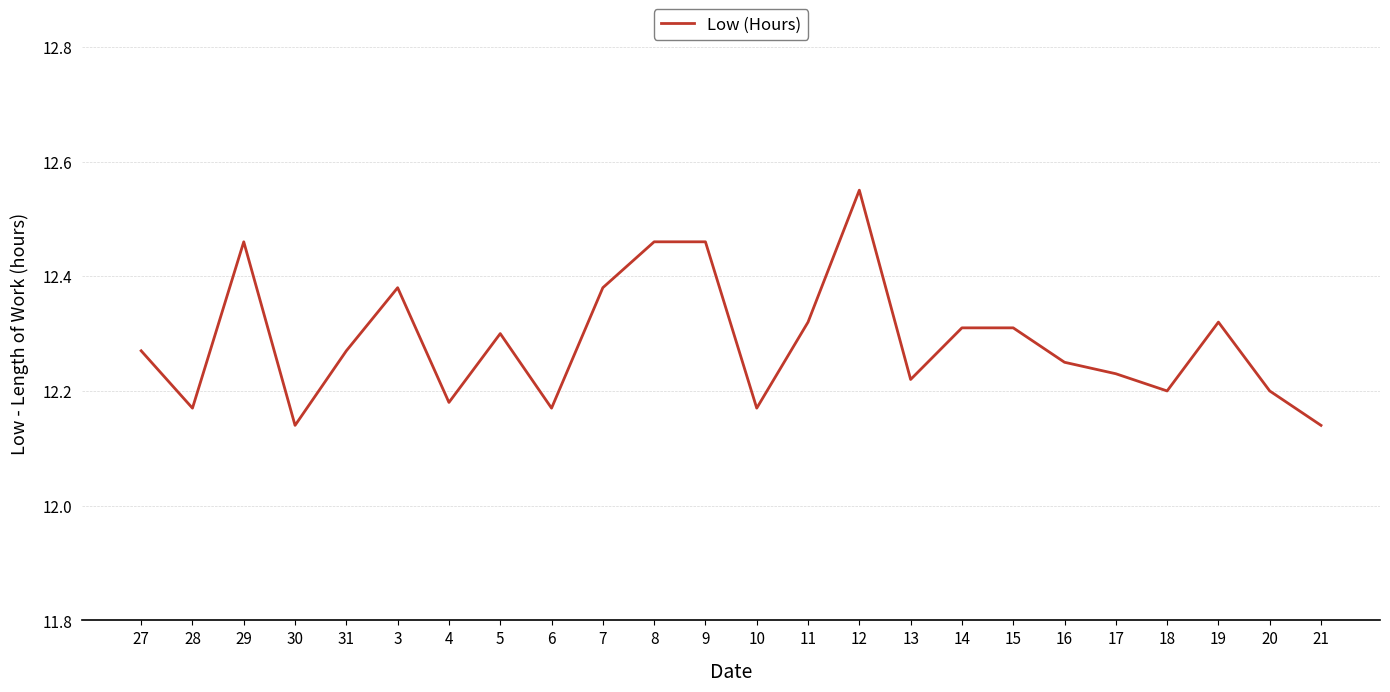

Does the chart display data point markers on the line(s)?

No